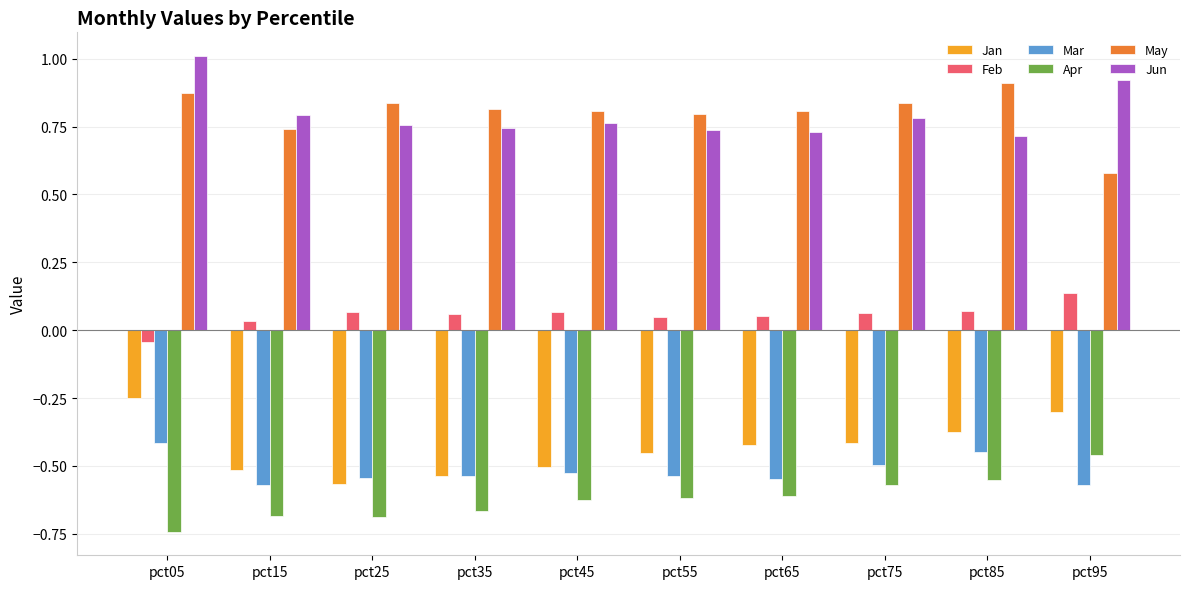

The value of Jun at pct65 is 0.7. True or false?

True